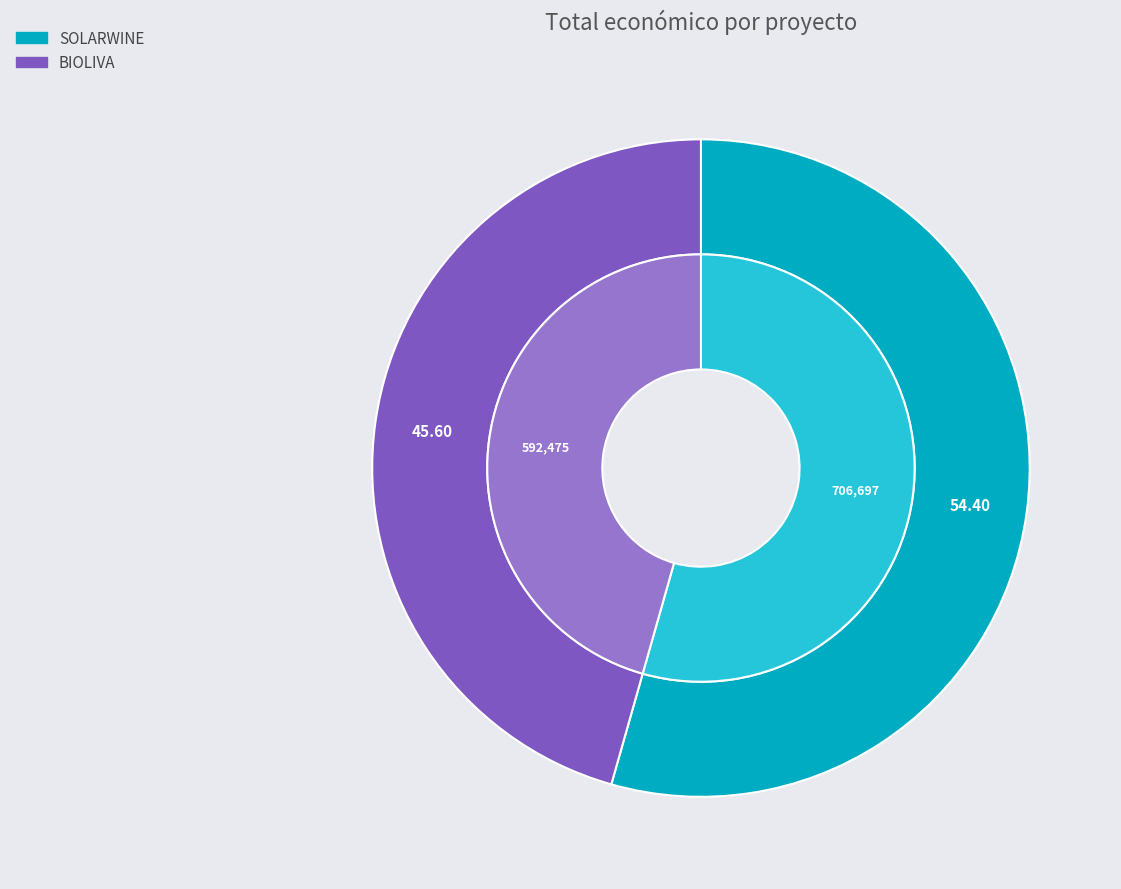

Which category accounts for the majority?

SOLARWINE